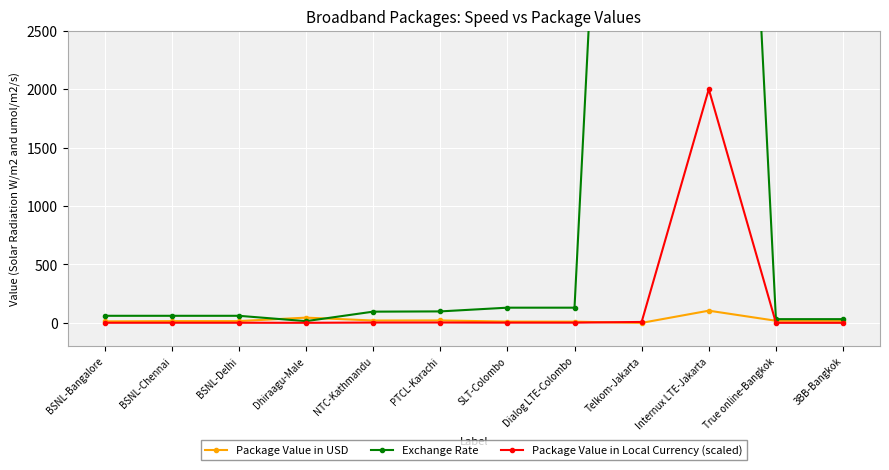

At BSNL-Bangalore, list the series in order from largest to smallest.

Exchange Rate, Package Value in USD, Package Value in Local Currency (scaled)